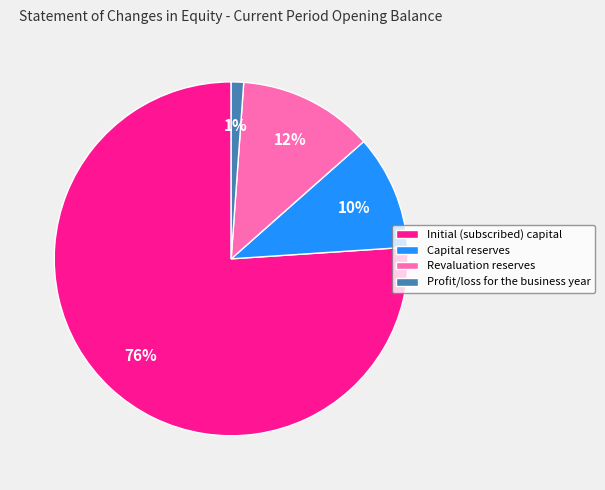

Is the sum of Capital reserves and Initial (subscribed) capital greater than half?

Yes